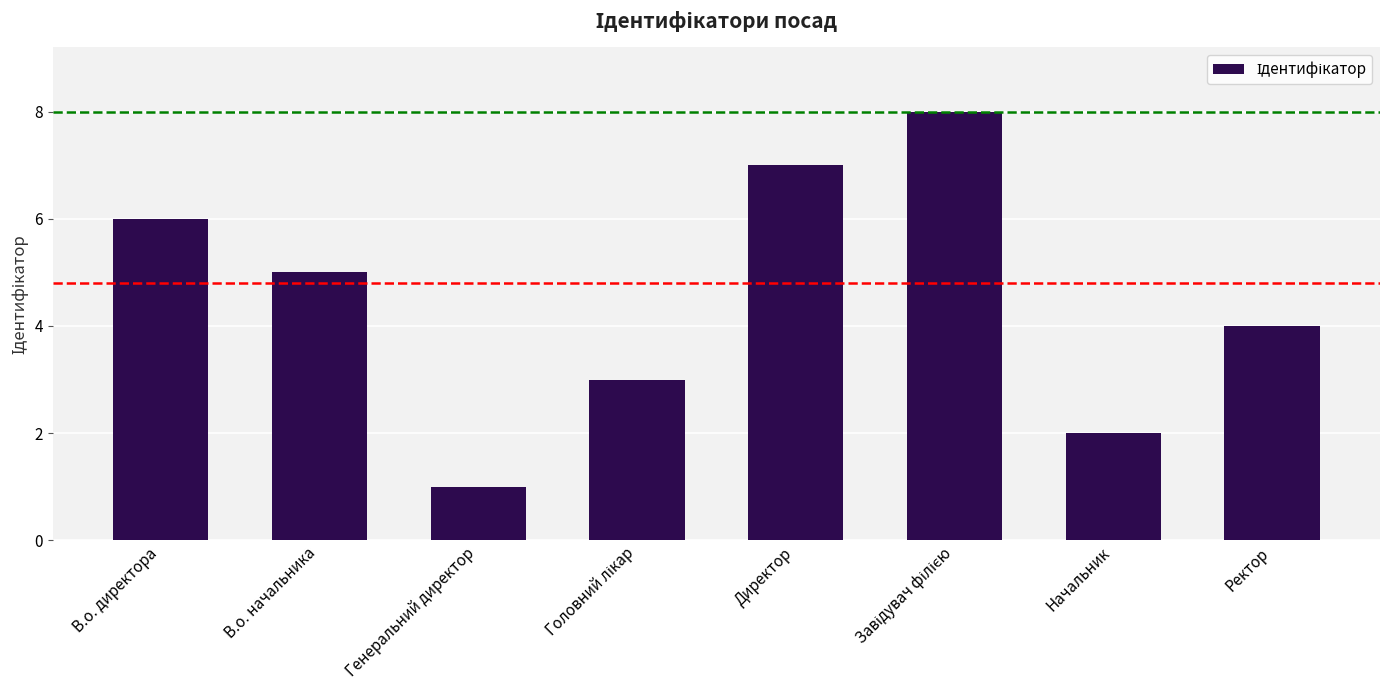

The value at В.о. директора is 9. True or false?

False